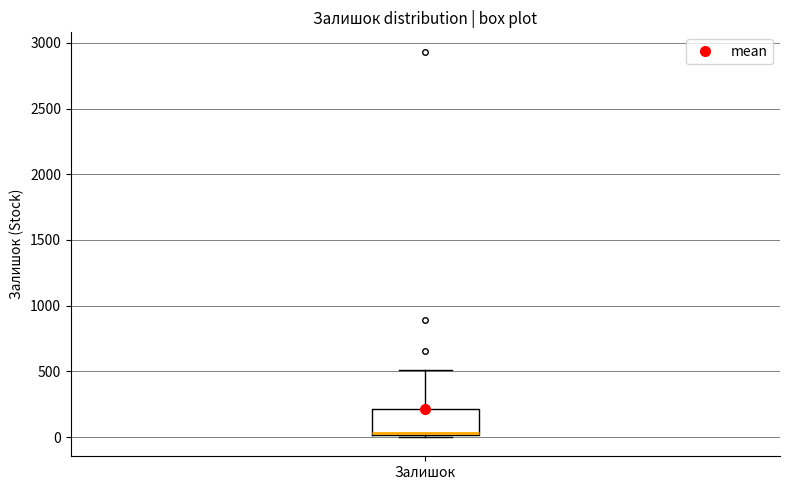

Where is the lower edge of the box for Залишок on the y-axis? The values are not printed on the chart, so give them approximately, as read against the axis.

0